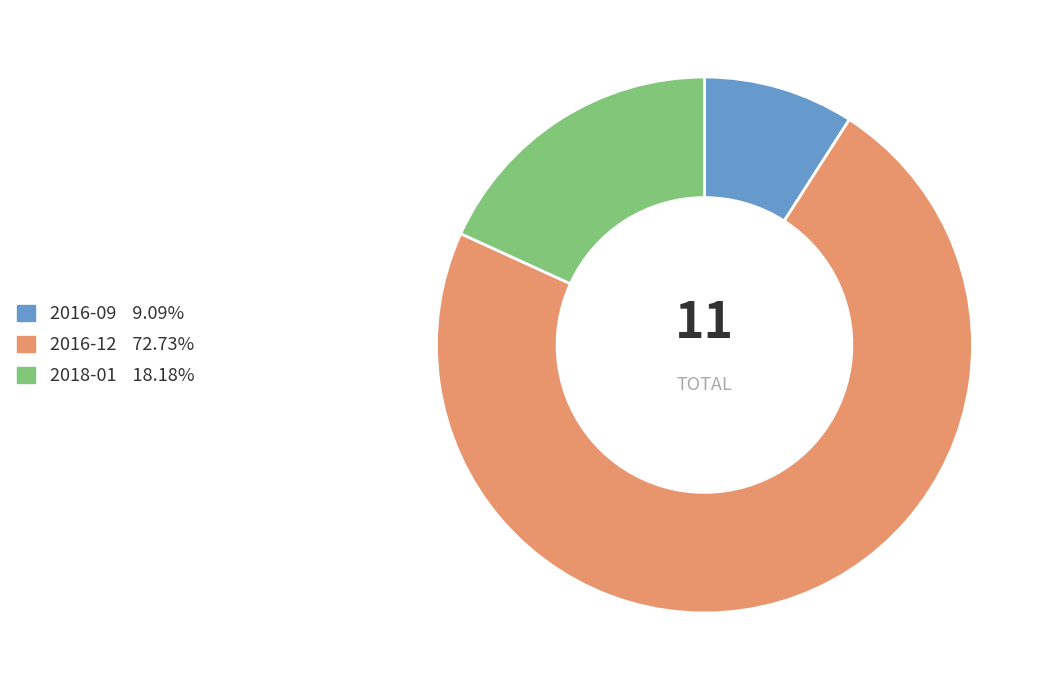

Approximately how many times larger is the value at 2016-09 compared to 2018-01?

0.5